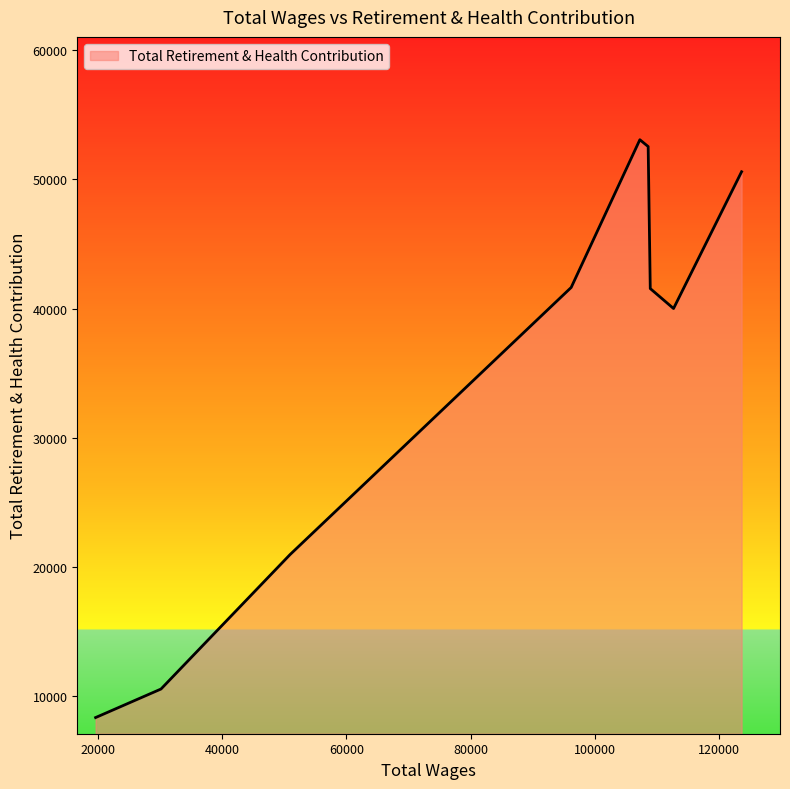

What is the greatest value displayed?

53064